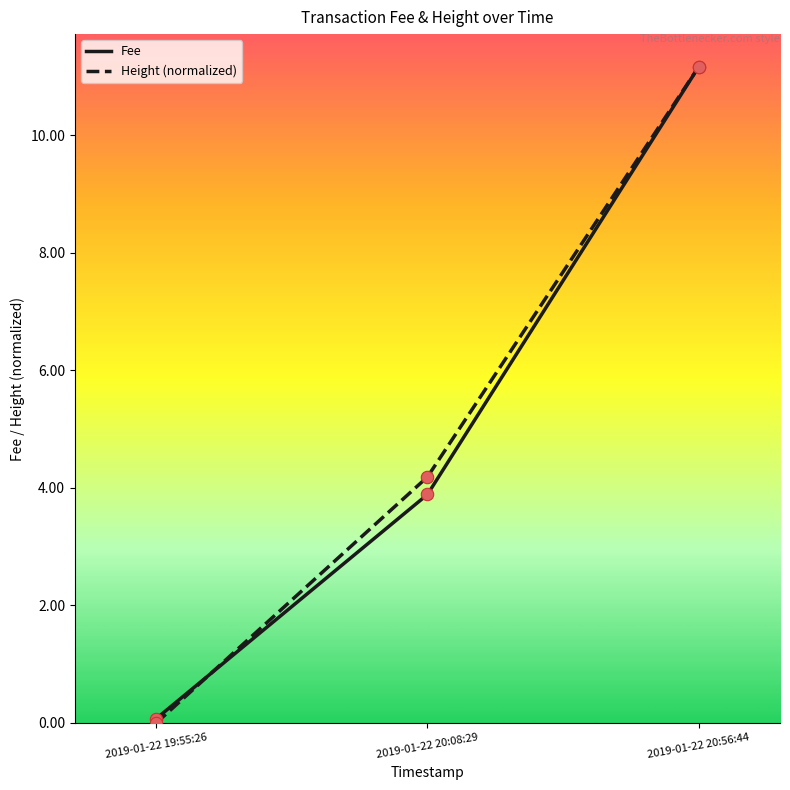

At which category is the sum across all series the highest?

2019-01-22 20:56:44